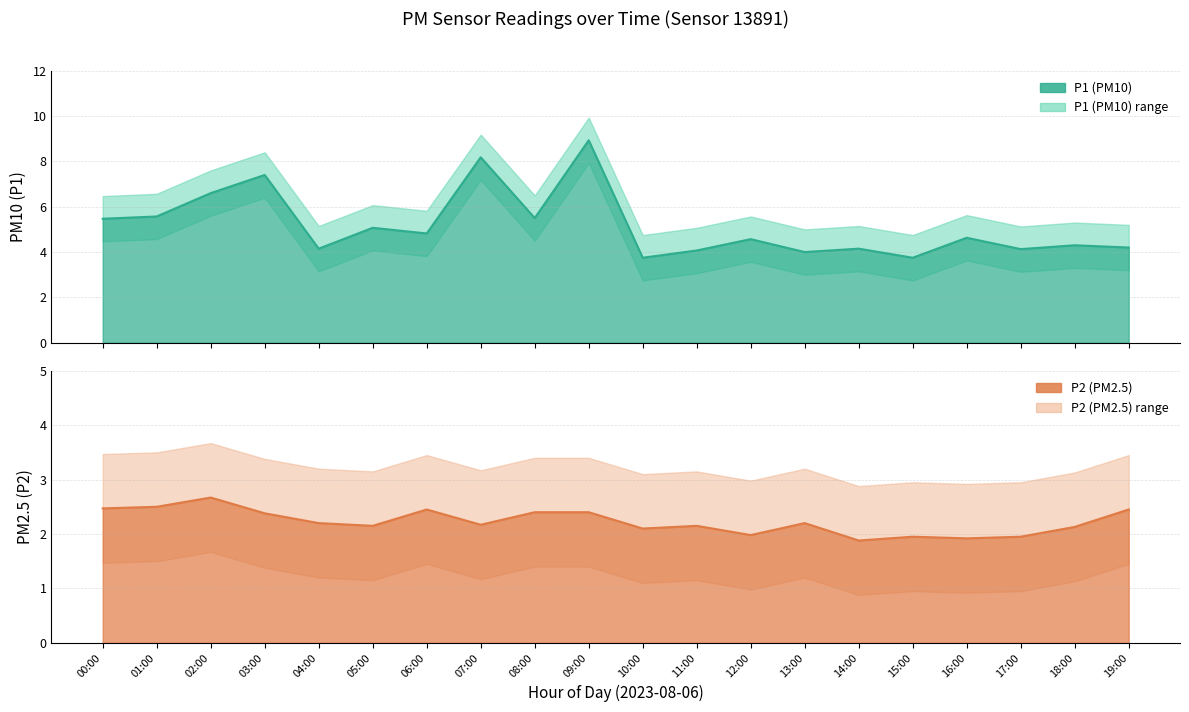

Where is the first local minimum for P2?

05:00